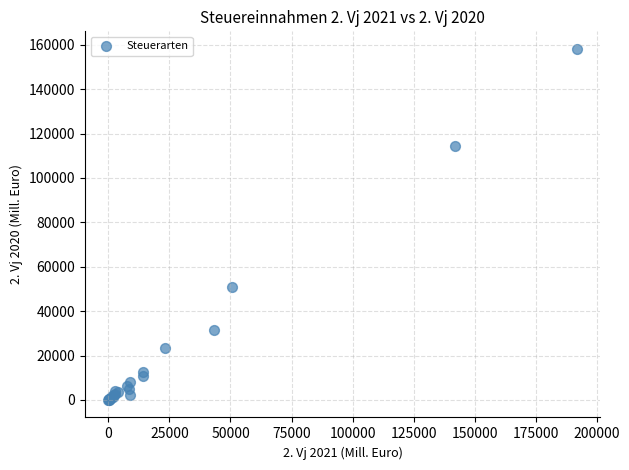

What Y value in the scatter plot is closest to 79082?

50760.2